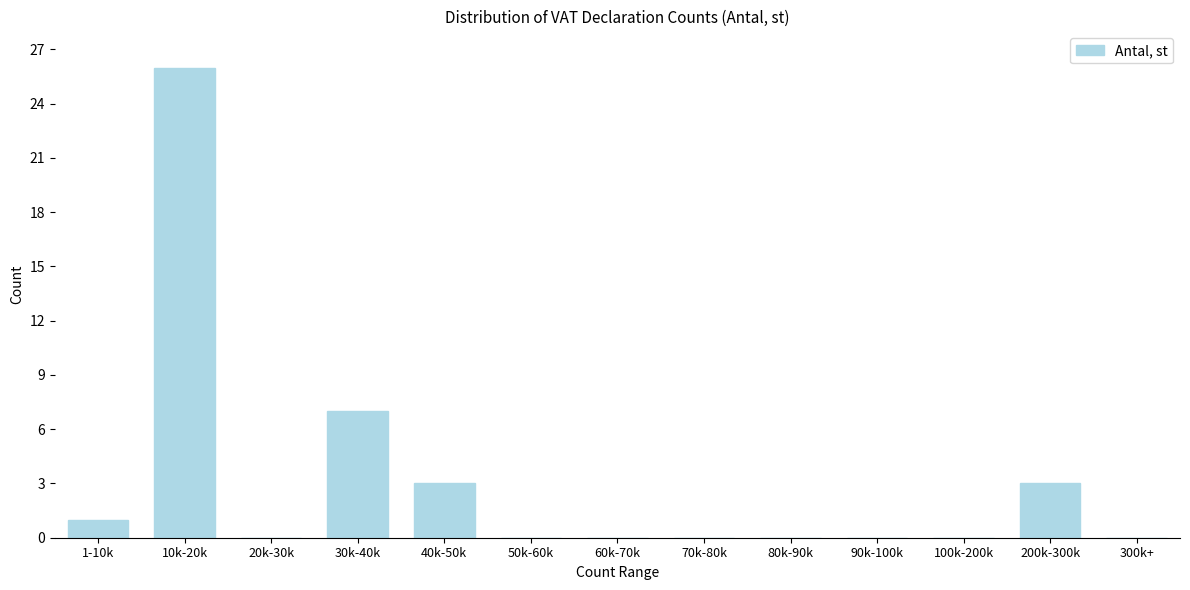

Reading left to right, extract all data points from this chart.

1-10k=1	10k-20k=26	20k-30k=0	30k-40k=7	40k-50k=3	50k-60k=0	60k-70k=0	70k-80k=0	80k-90k=0	90k-100k=0	100k-200k=0	200k-300k=3	300k+=0